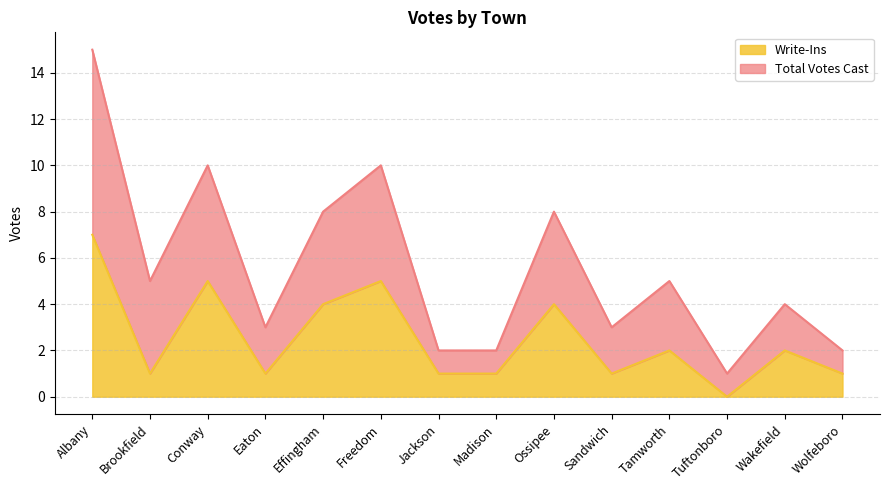

What is the label of the 8th point from the right?

Jackson